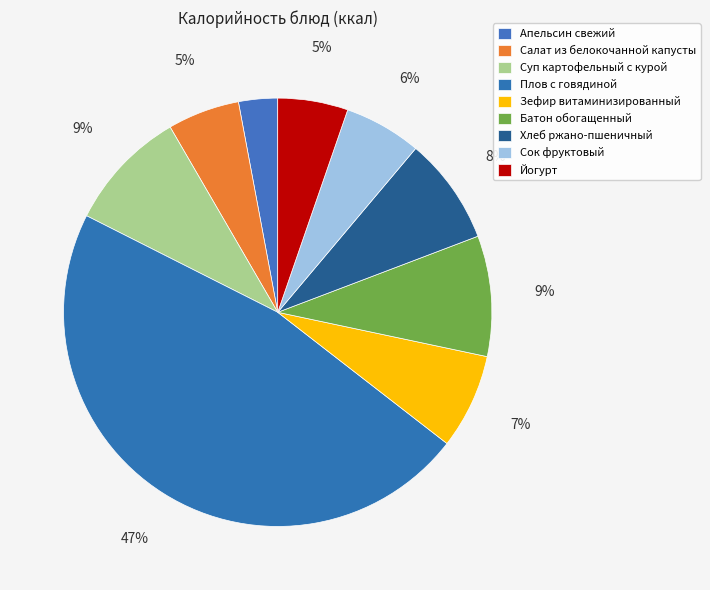

Does Плов с говядиной represent more than half of the total?

No